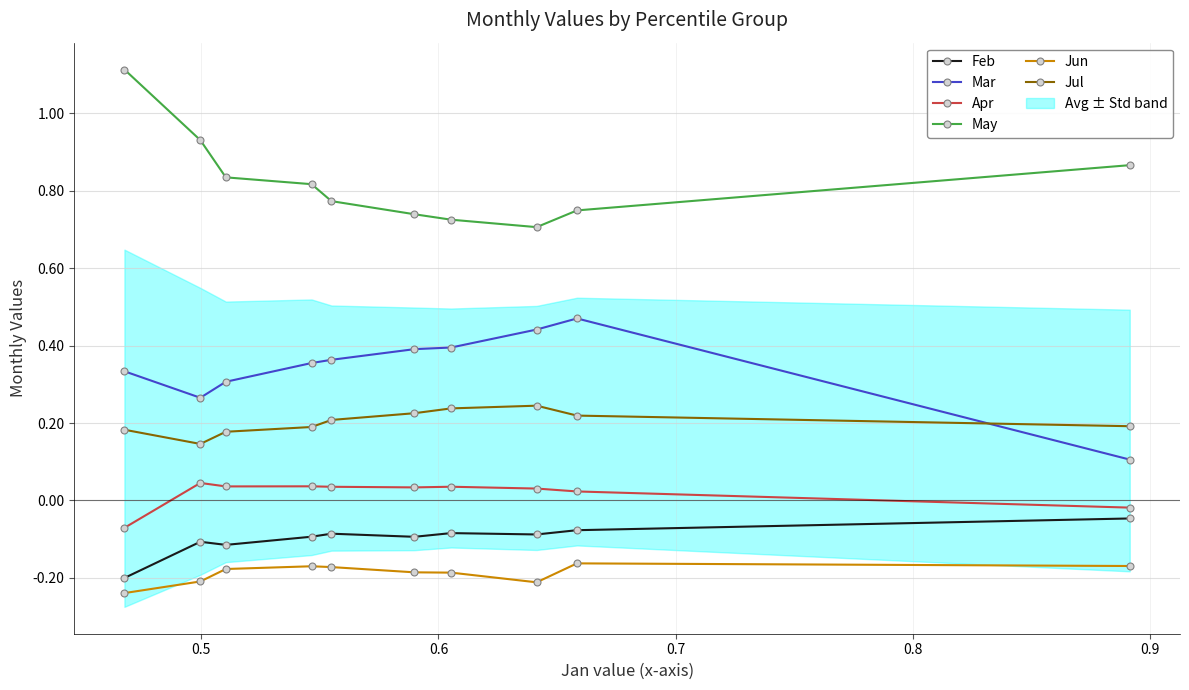

What is the sum of all Jul values?

2.0